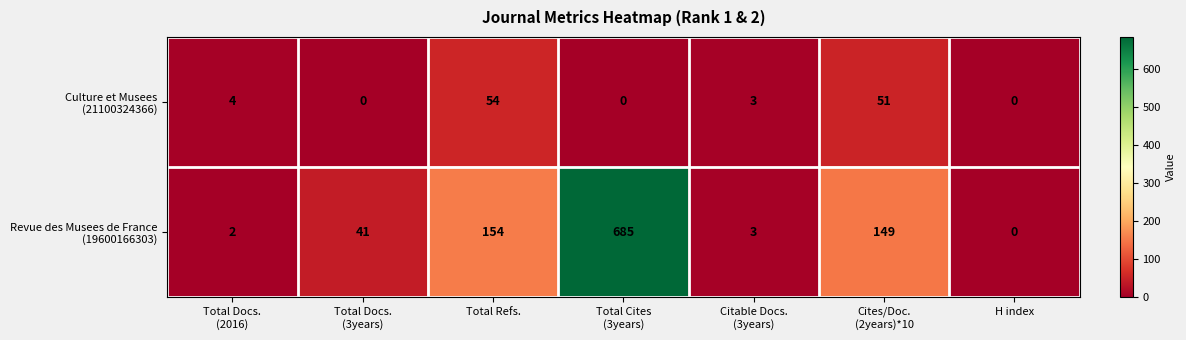

What is the total value across all series at Total Refs.?

208